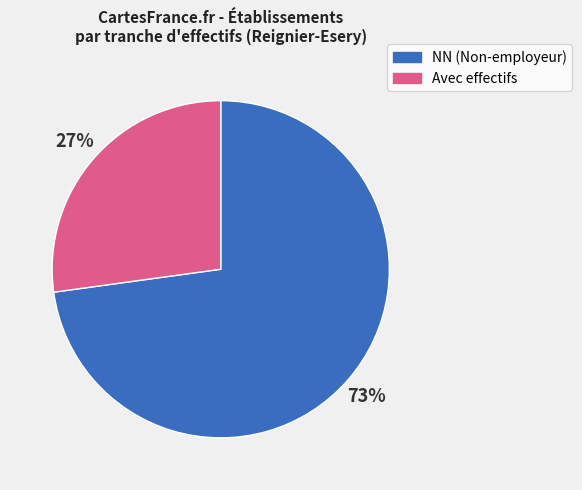

What is the ratio of the value at NN (Non-employeur) to the value at Avec effectifs?

2.7